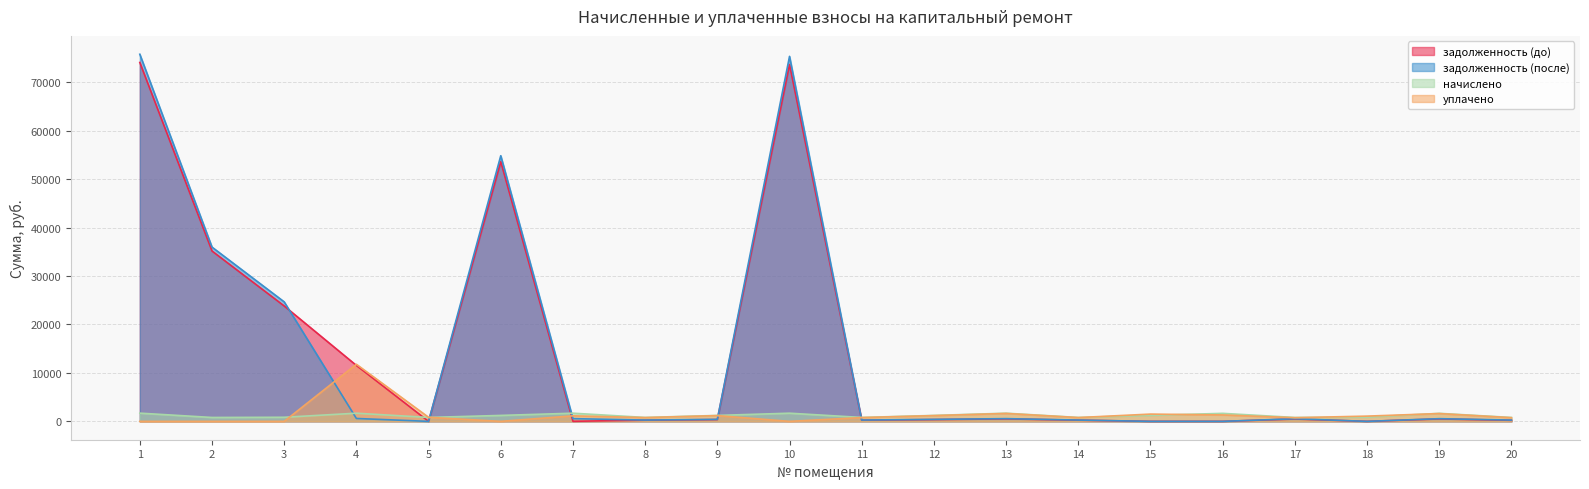

Reading left to right, list all the values displayed in this chart.

задолженность (до): 1=74096.5	2=35171.3	3=23824.2	4=11549.2	5=0.0	6=53614.9	7=16.3	8=243.8	9=370.5	10=73667.6	11=243.8	12=370.5	13=509.1	14=244.1	15=0.0	16=0.0	17=484.9	18=0.0	19=500.9	20=218.5
задолженность (после): 1=75792.2	2=35976.2	3=24670.8	4=595.7	5=0.0	6=54841.9	7=561.2	8=269.1	9=409.0	10=75353.6	11=269.1	12=409.0	13=562.0	14=269.2	15=0.0	16=0.0	17=538.7	18=0.0	19=553.0	20=263.4
начислено: 1=1695.7	2=804.9	3=846.6	4=1685.9	5=807.4	6=1227.0	7=1685.9	8=807.4	9=1227.0	10=1685.9	11=807.4	12=1227.0	13=1685.9	14=807.4	15=1227.0	16=1654.0	17=802.5	18=851.5	19=1658.9	20=804.9
уплачено: 1=0.0	2=0.0	3=0.0	4=11787.6	5=837.8	6=0.0	7=1141.0	8=782.0	9=1188.5	10=0.0	11=782.0	12=1188.5	13=1633.0	14=782.3	15=1500.0	16=1326.0	17=753.4	18=1083.2	19=1606.9	20=760.0